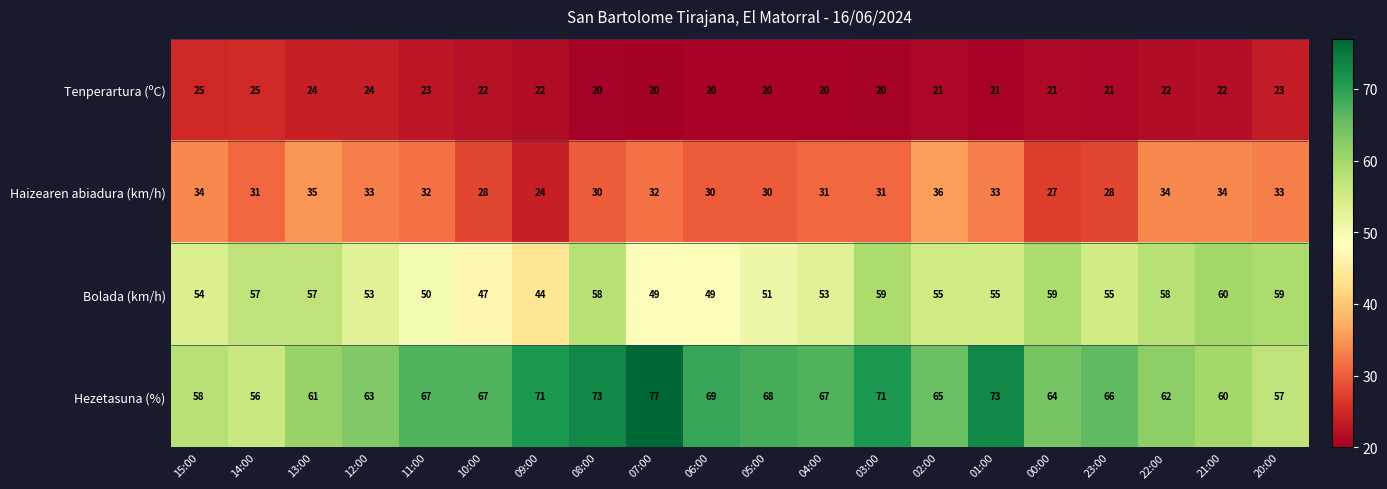

What is the difference between the highest and lowest values at 09:00?

49